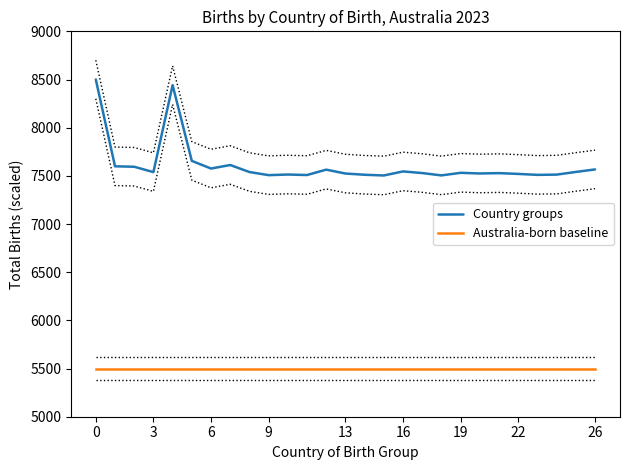

What is the total value across all series at 26?

13039.8